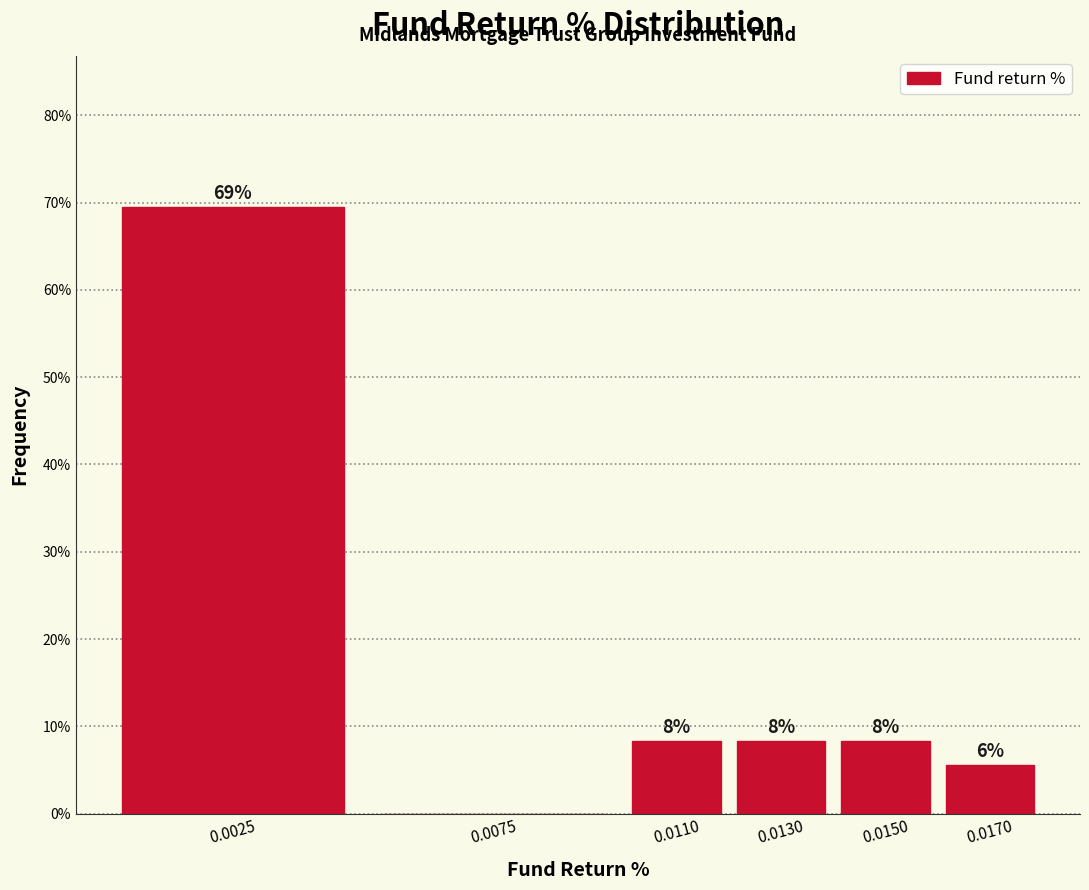

Are the bars horizontal?

No